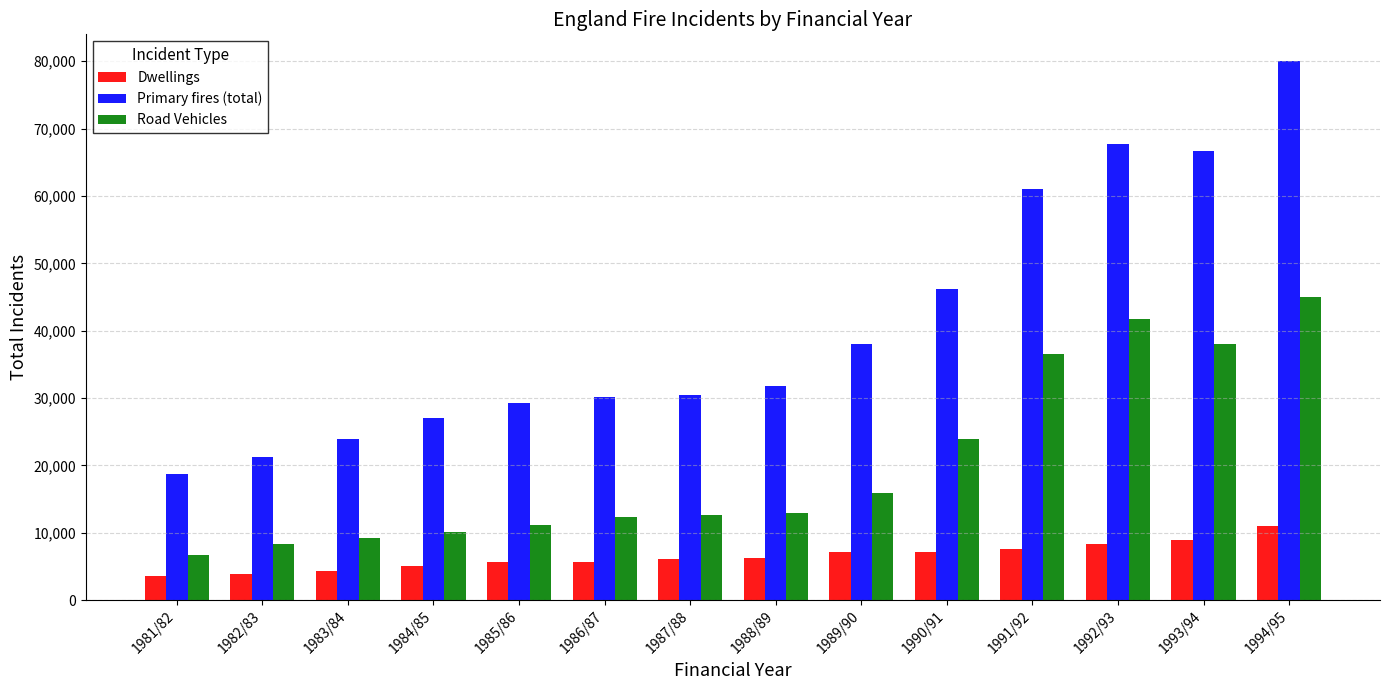

At which label is Road Vehicles closest to 25846?

1990/91